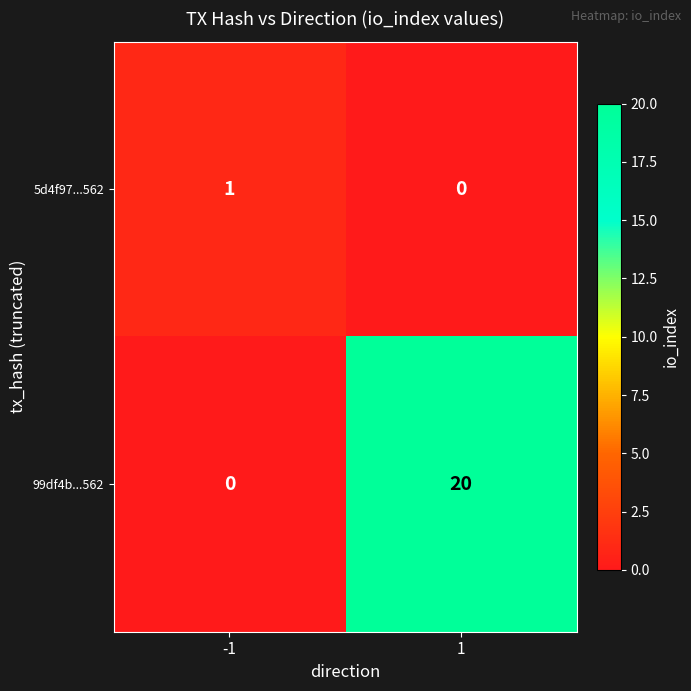

The value of 5d4f97...562 at -1 is 1. True or false?

True